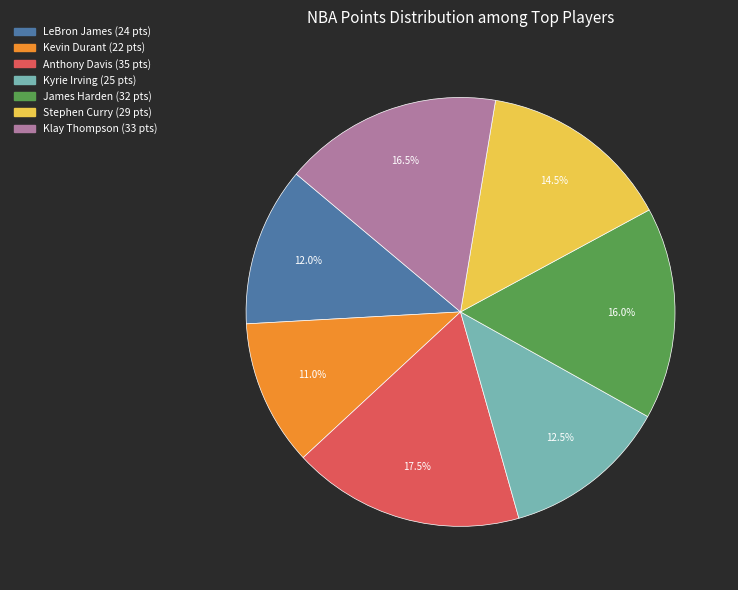

To the nearest percent, what is the average slice percentage?

14%